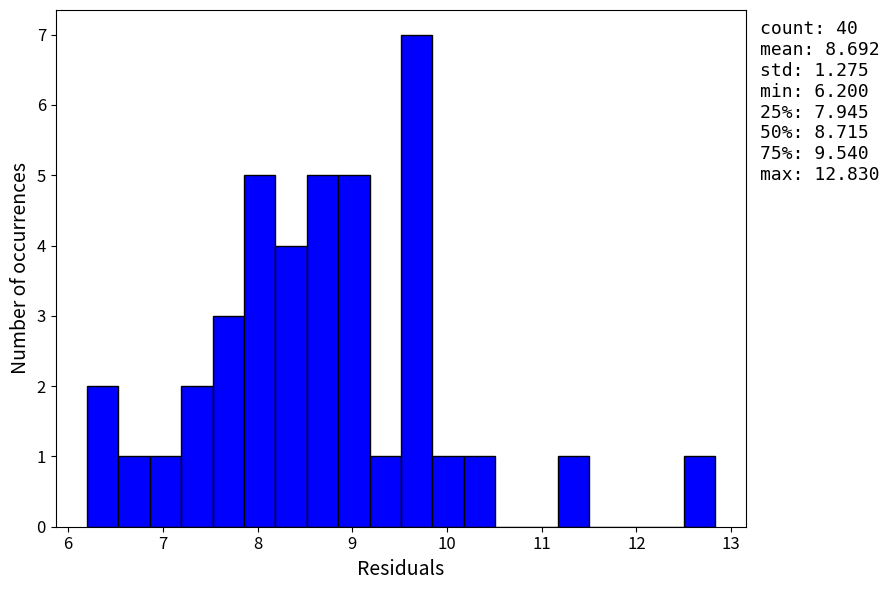

Read against the x-axis, roughly where is the centre of the tallest bar?

9.7